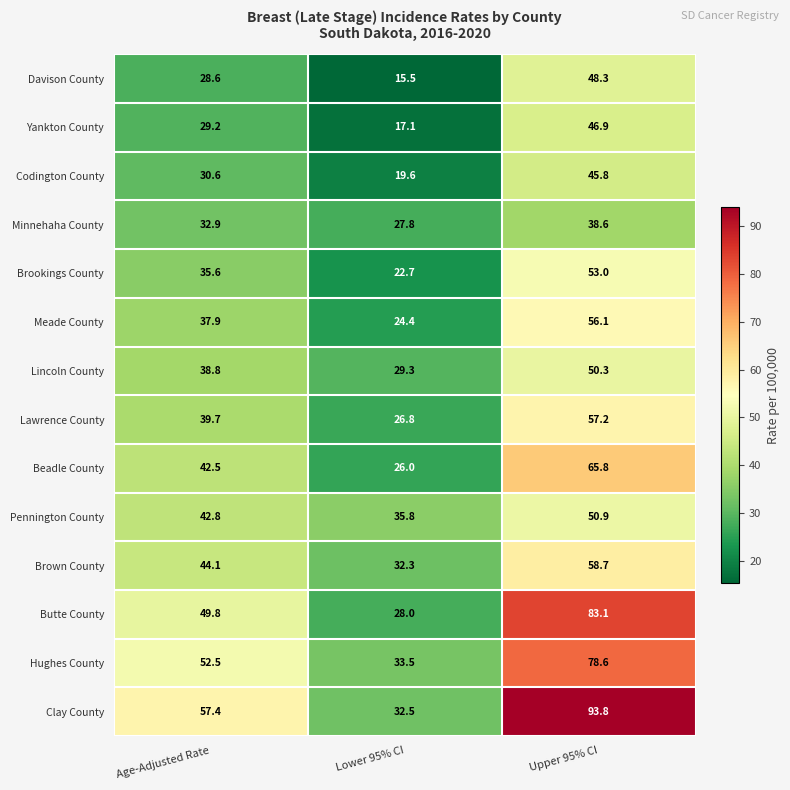

At which category is the sum across all series the highest?

Upper 95% CI